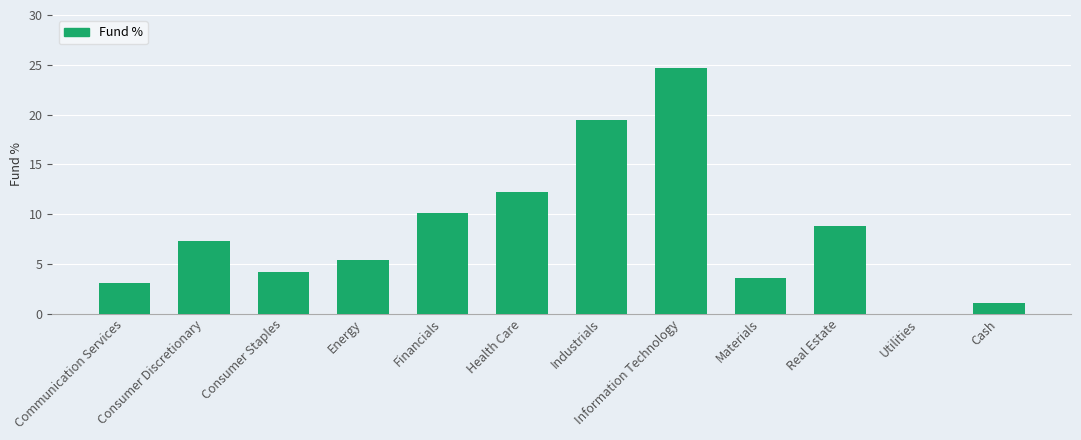

How many distinct data groups are displayed?

1